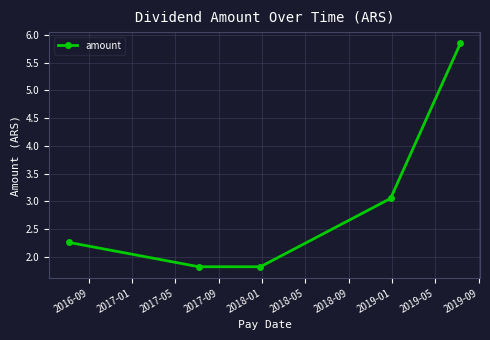

What is the minimum value shown in the chart?

1.8